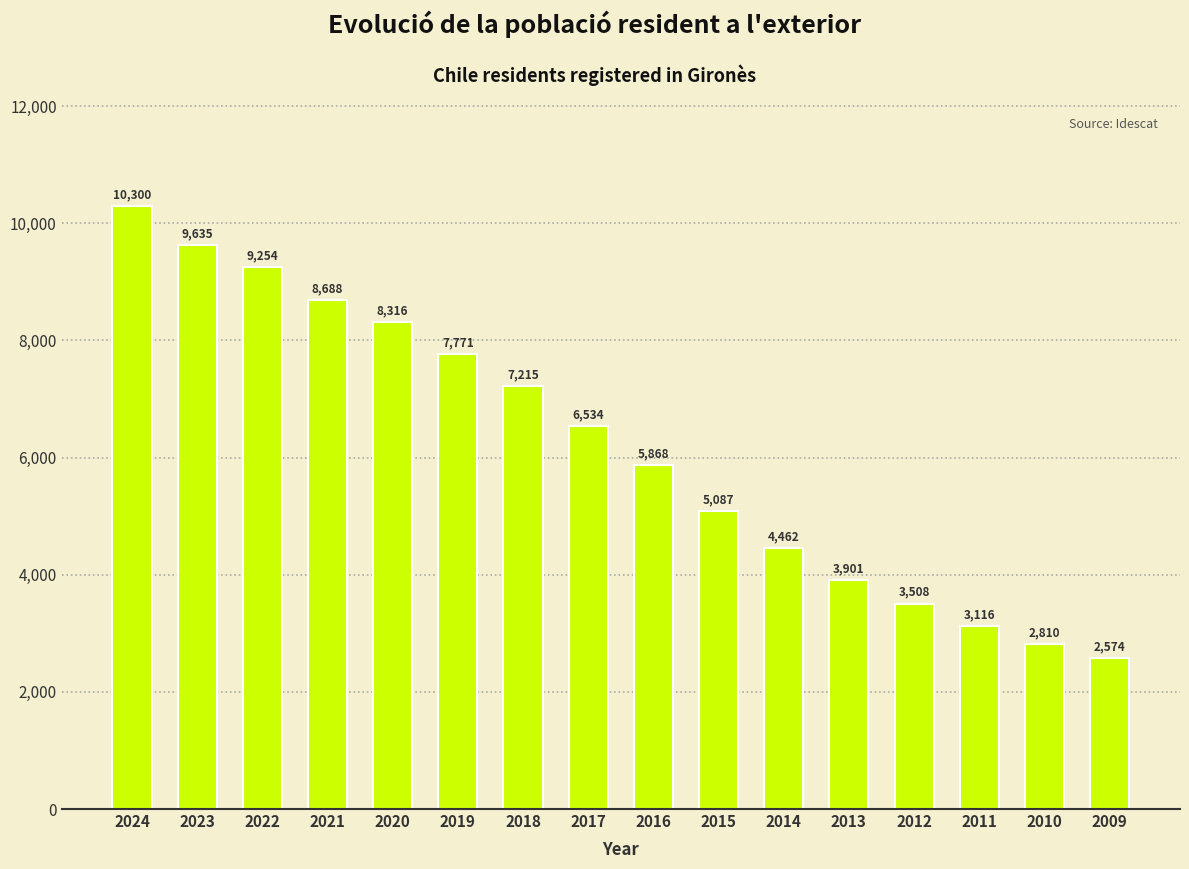

Reading left to right, transcribe all the data shown in this chart.

10300	9635	9254	8688	8316	7771	7215	6534	5868	5087	4462	3901	3508	3116	2810	2574